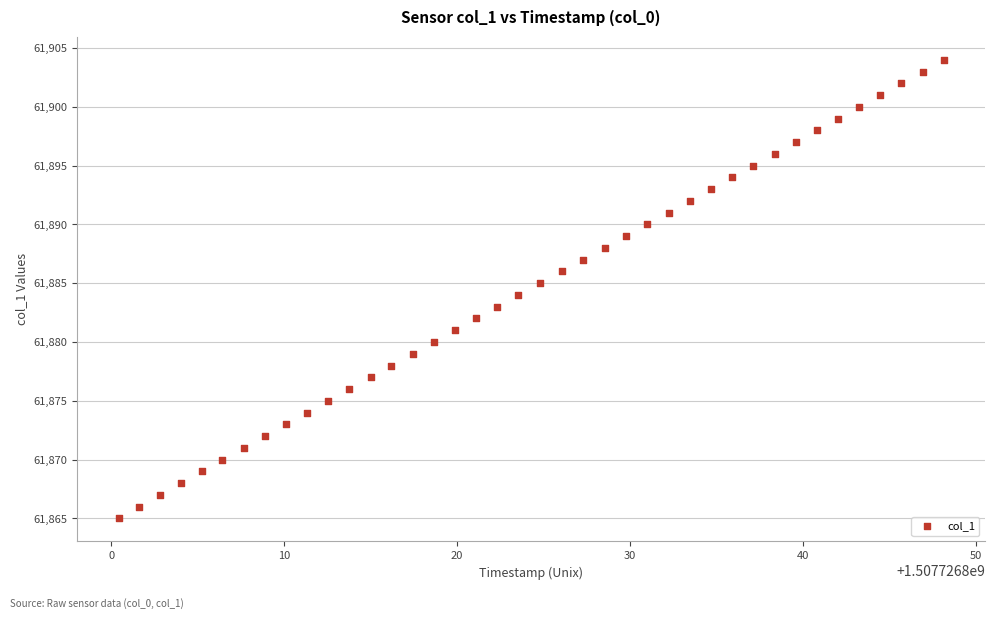

What is the range of Y values (max minus min)?

39